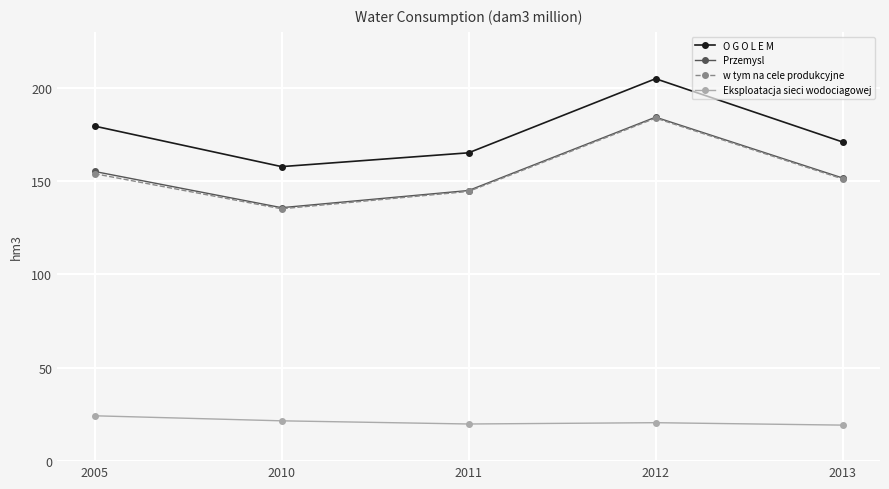

Does the chart display data point markers on the line(s)?

Yes